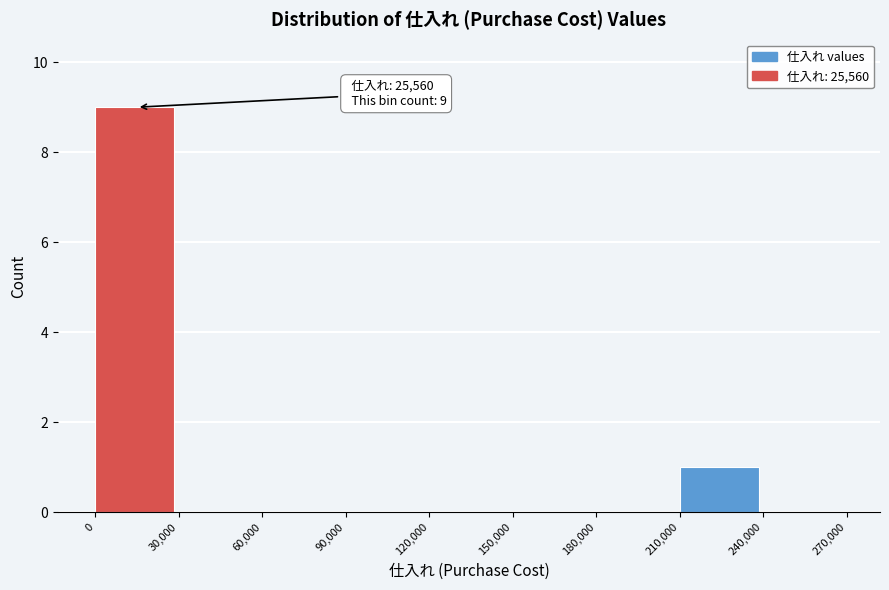

Over which range of the x-axis is the bar tallest?

0 to 30,000